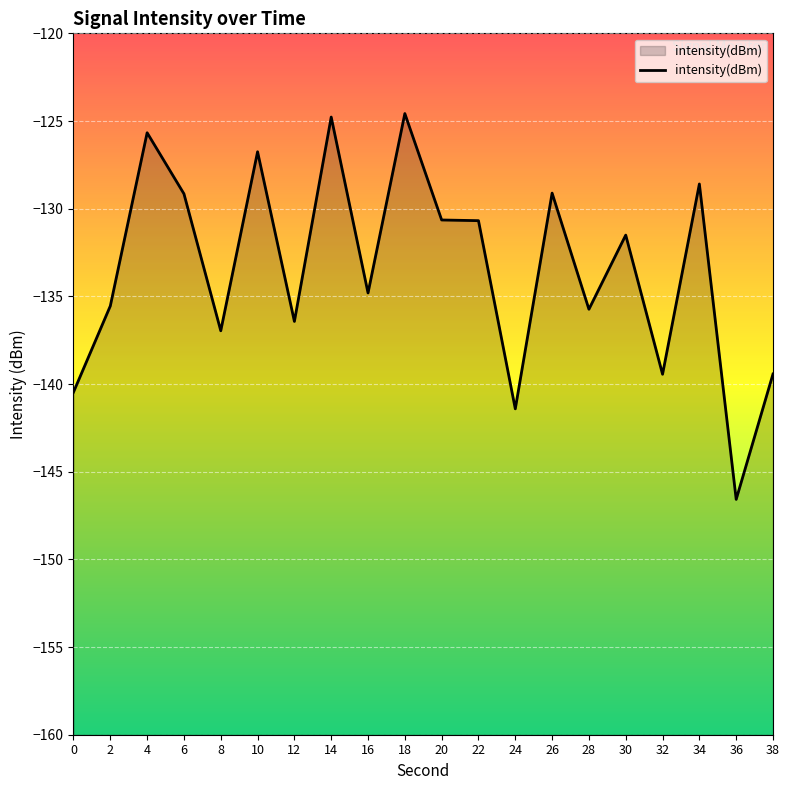

Where is the first local minimum?

8